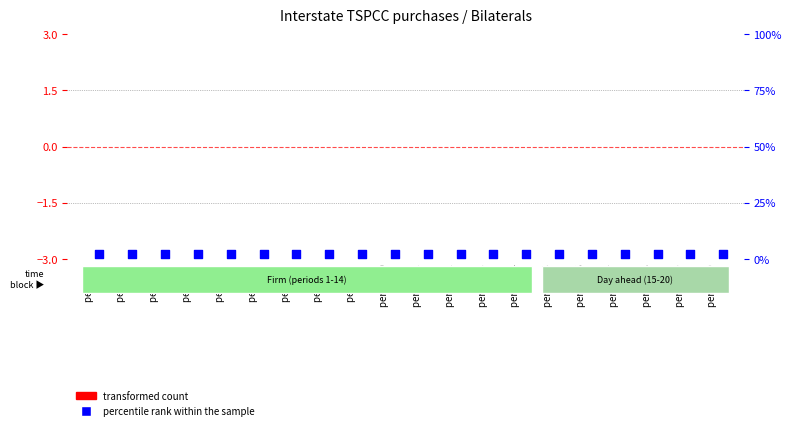

At which category is the sum across all series the highest?

period 1